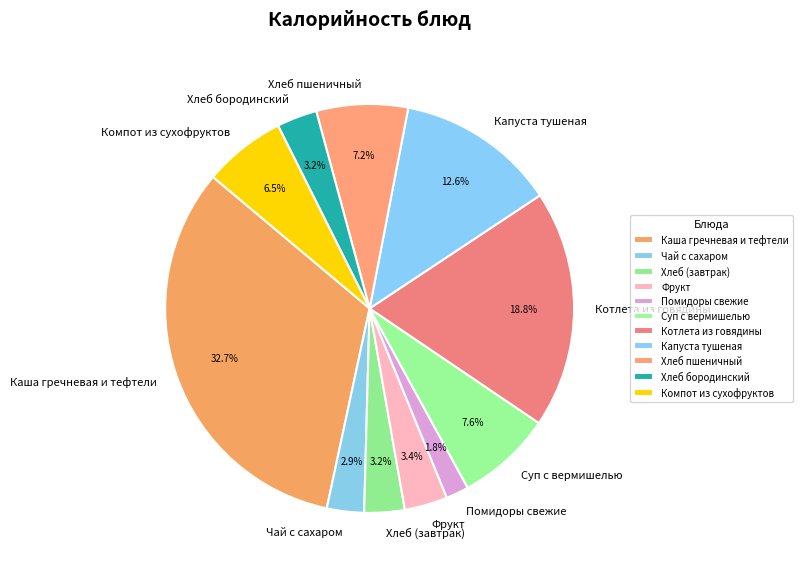

Is it true that Чай с сахаром is 9% of the pie?

False